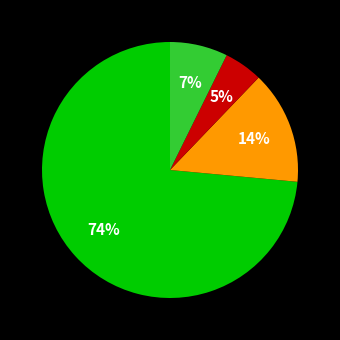

Does any single category account for the majority?

Yes